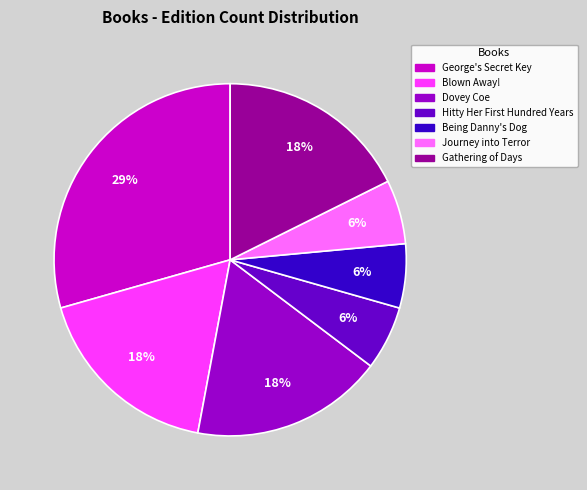

Is there any slice that represents more than half of the pie?

No